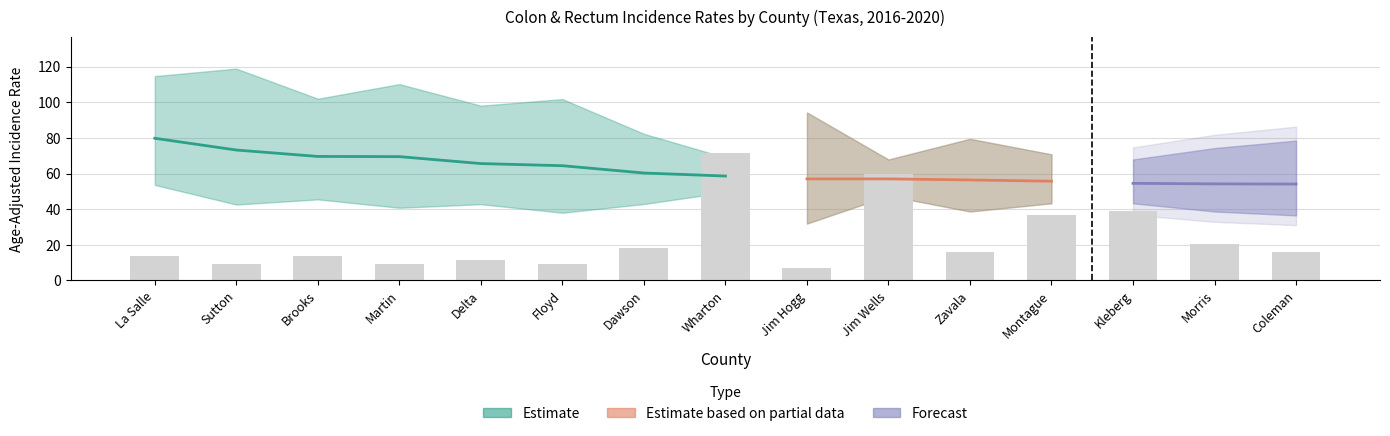

What is the difference between the highest and lowest values at Coleman?

71.5